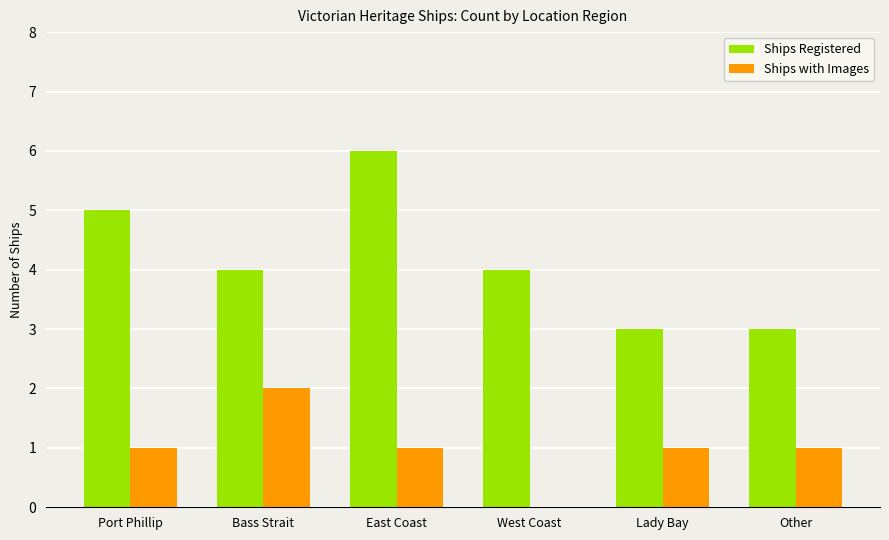

True or false: Ships with Images has a value of 1 at Other.

True